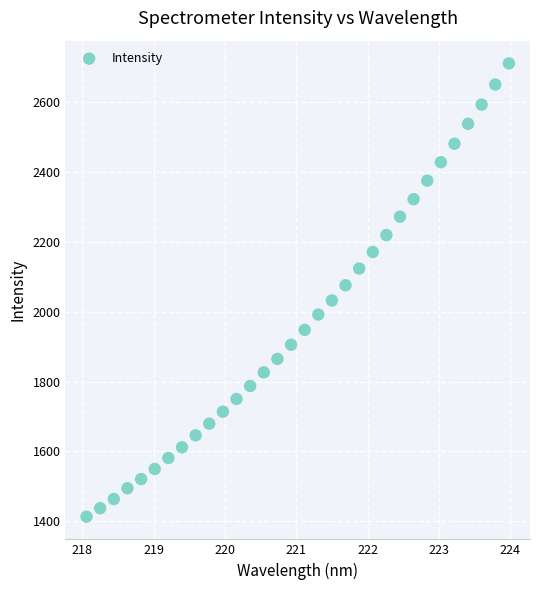

What is the range of X values (max minus min)?

5.9